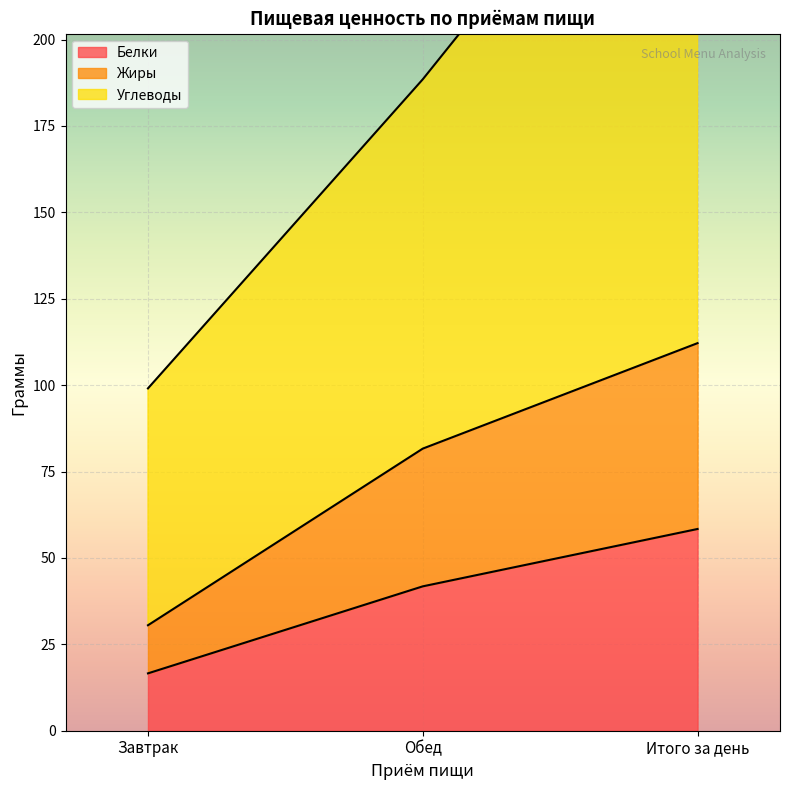

At which label is Белки closest to 37?

Обед